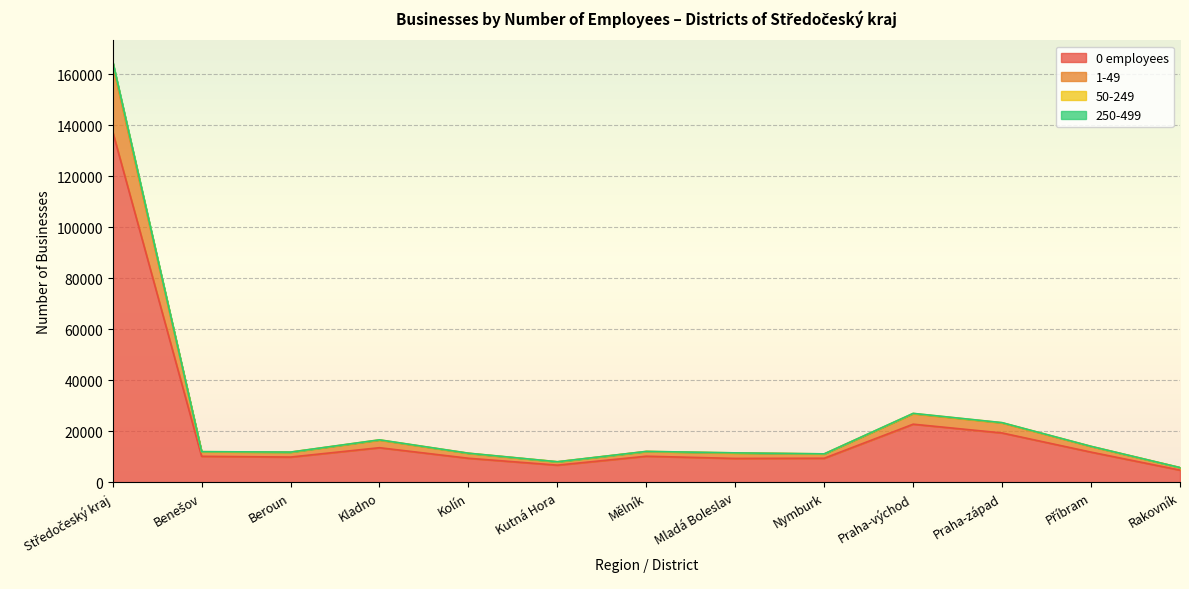

The value of 0 employees at Mladá Boleslav is 9352. True or false?

True